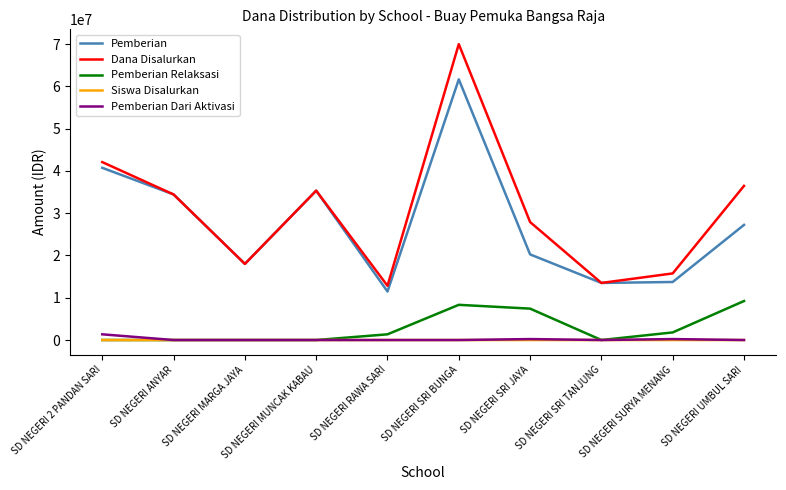

Which series ends up on top after the final intersection of Siswa Disalurkan and Pemberian Relaksasi?

Pemberian Relaksasi